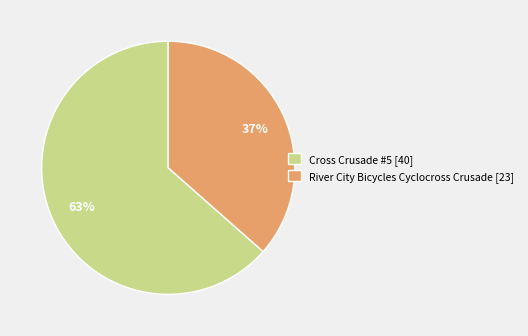

Rank the categories by value from highest to lowest.

Cross Crusade #5, River City Bicycles Cyclocross Crusade